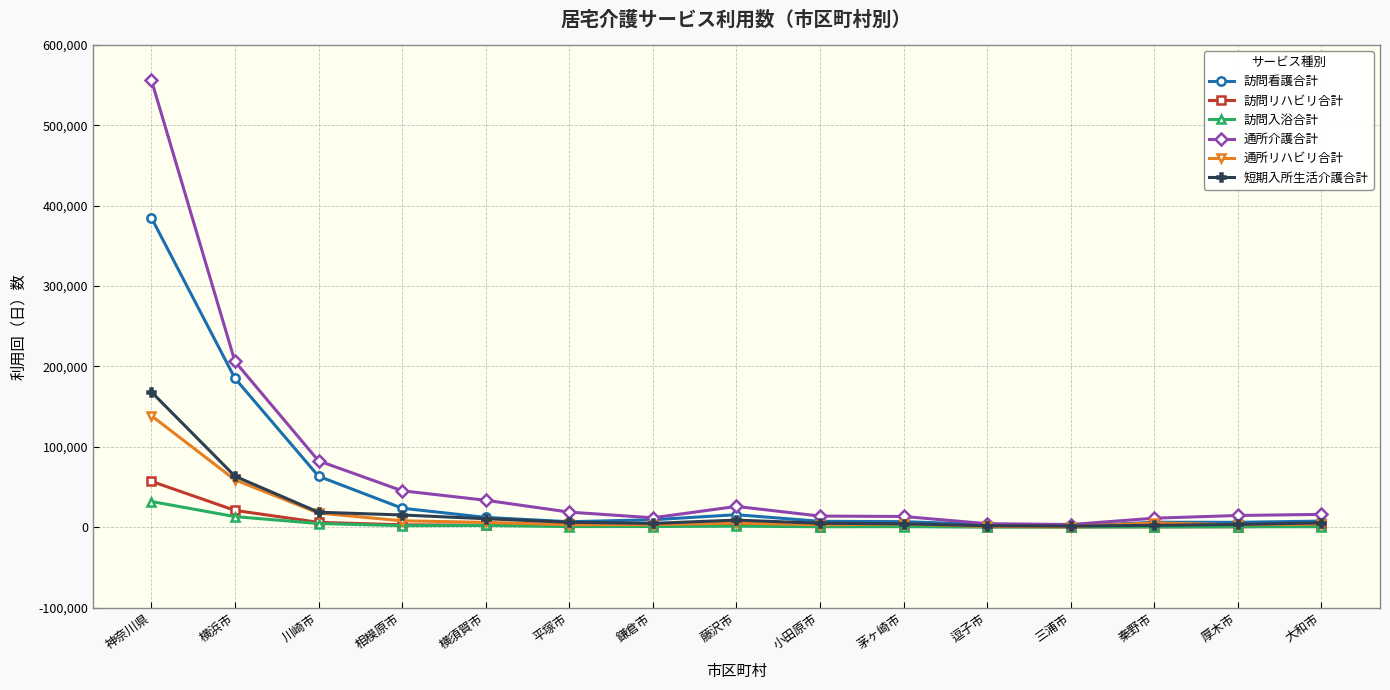

What is the sum of all 訪問看護合計 values?

740981